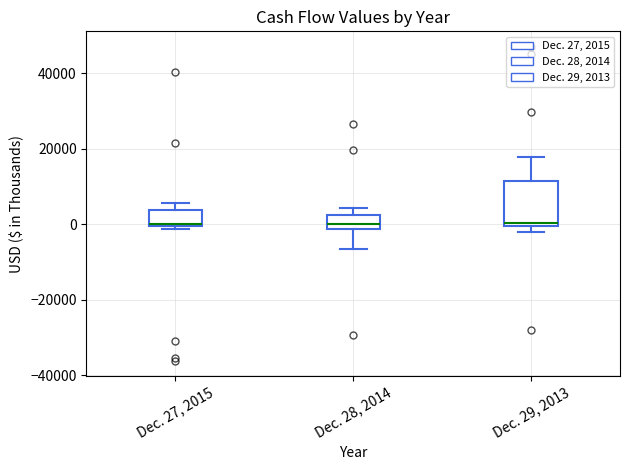

Reading left to right, read every box against the y-axis: the position of its median line, the range the box covers, and the ends of its whiskers. The values are not printed on the chart, so give them approximately, as read against the axis.

Dec. 27, 2015: median 0, box 0 to 4000, whiskers -2000 to 6000
Dec. 28, 2014: median 0, box -2000 to 2000, whiskers -6000 to 4000
Dec. 29, 2013: median 0 (just above the box's lower edge), box 0 to 12000, whiskers -2000 to 18000